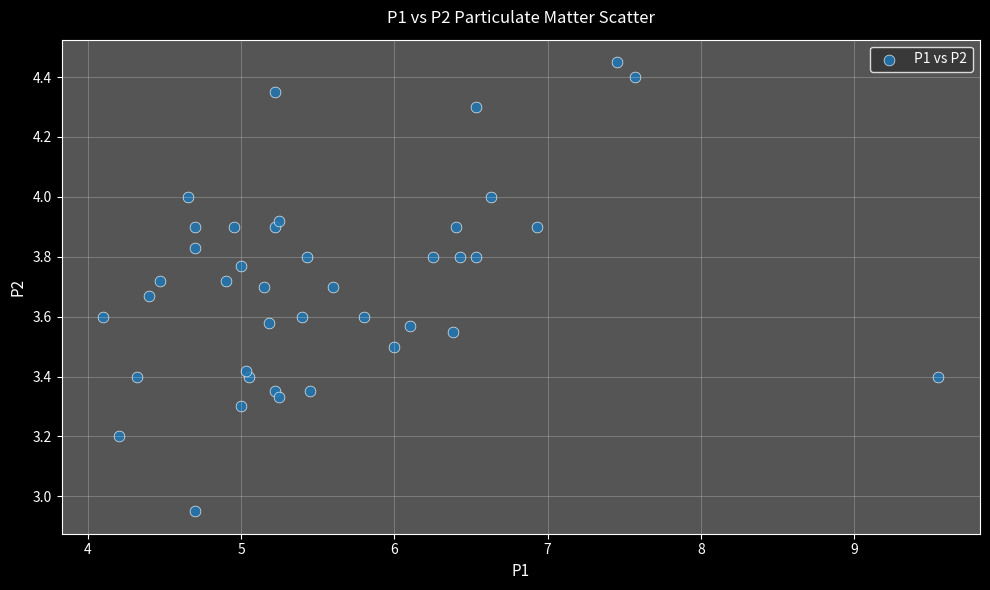

What is the range of X values (max minus min)?

5.5